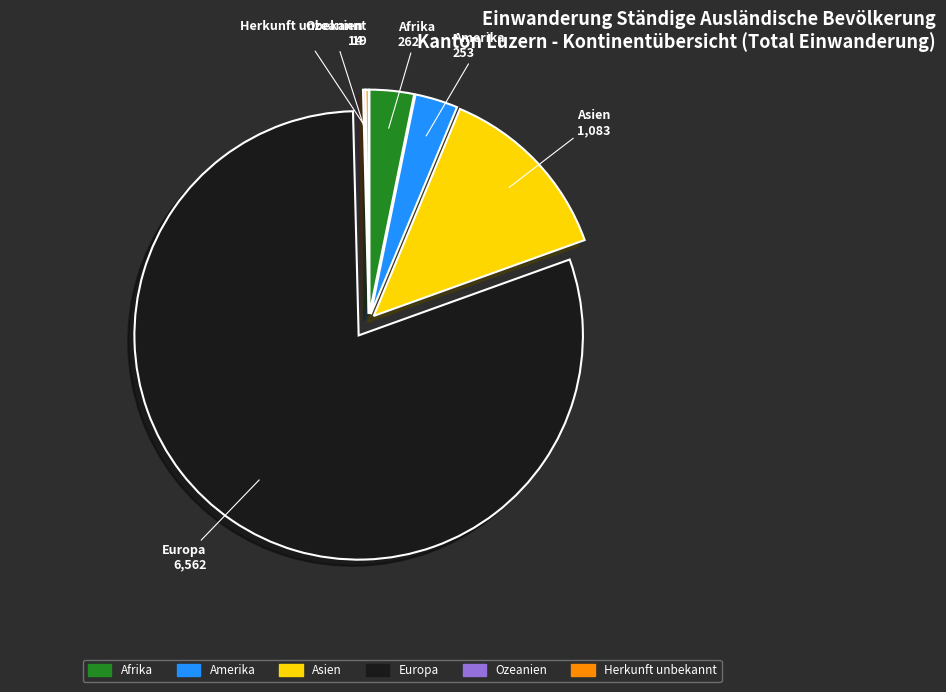

Which slice is the largest?

Europa